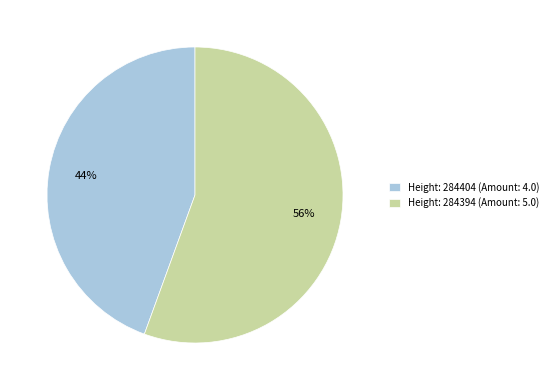

To the nearest percent, what portion does Height: 284404 (Amount: 4.0) represent?

44%